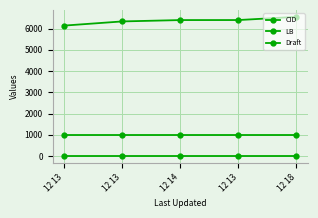

How many categories are shown in the chart?

5